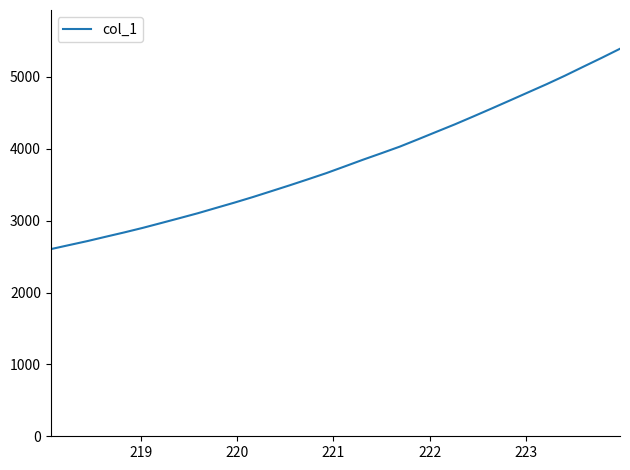

What is the difference between the maximum and minimum values?

2787.6